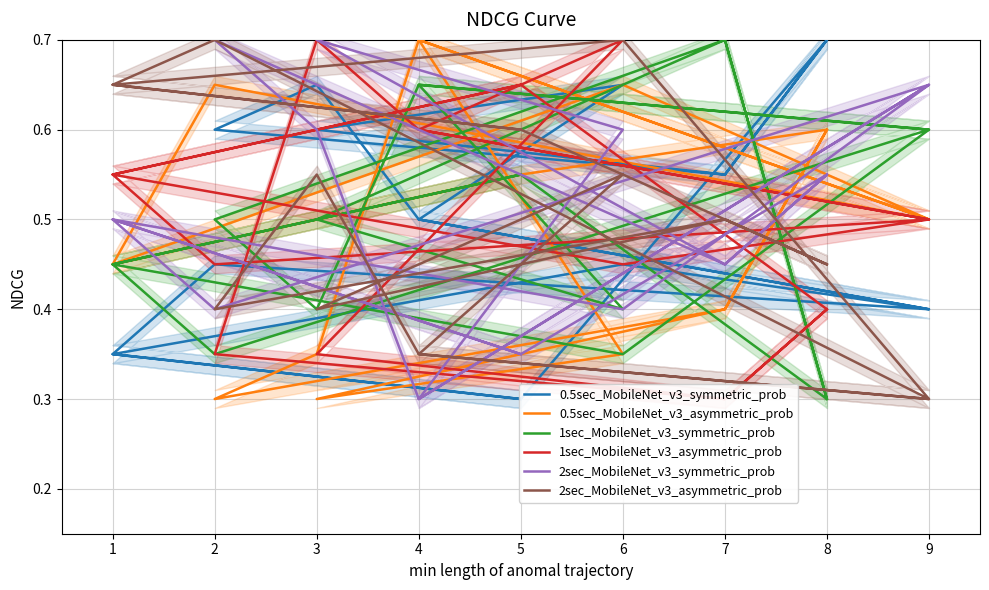

The value of 0.5sec_MobileNet_v3_asymmetric_prob at 3 is 0.4. True or false?

False